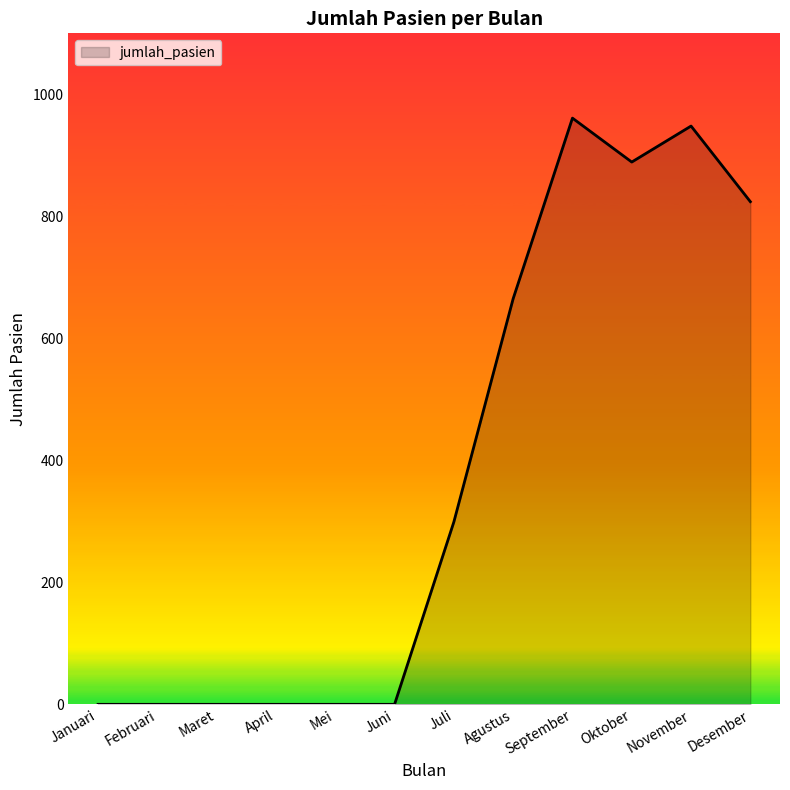

Which has a higher value, Oktober or Februari?

Oktober